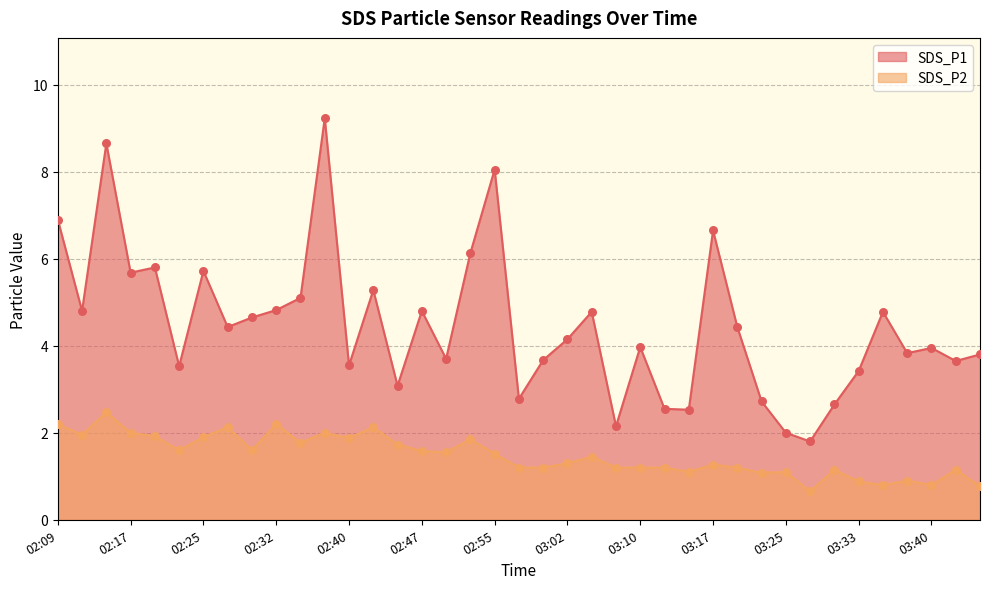

Which series reaches the minimum Y coordinate?

SDS_P2